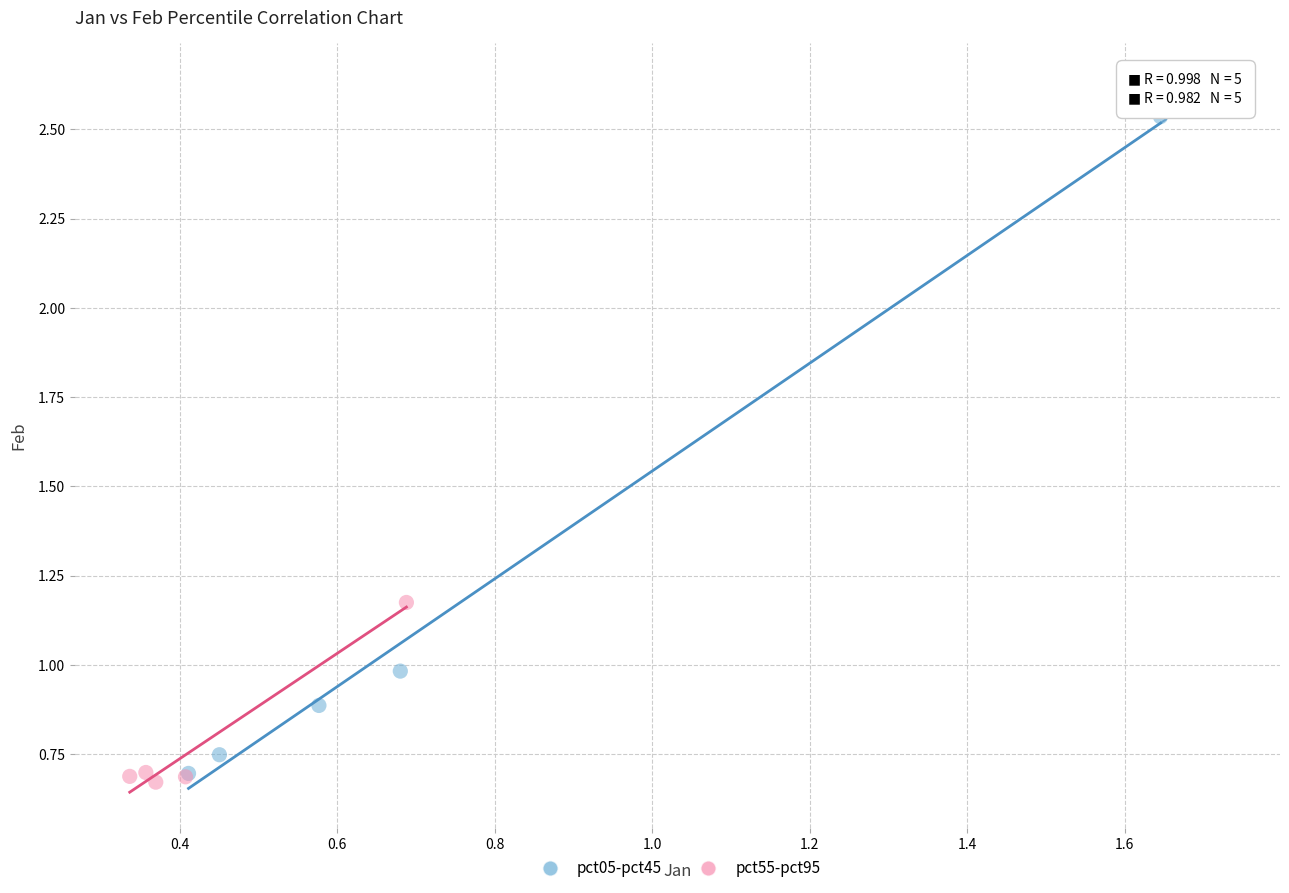

Which series reaches the maximum Y coordinate?

pct05-pct45